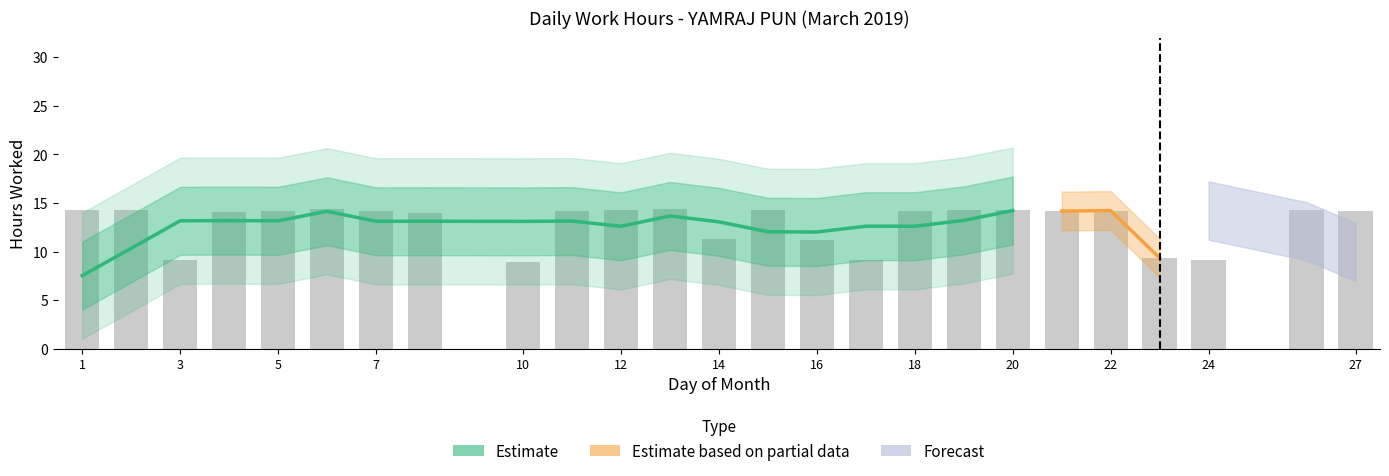

What is the average value?

13.0